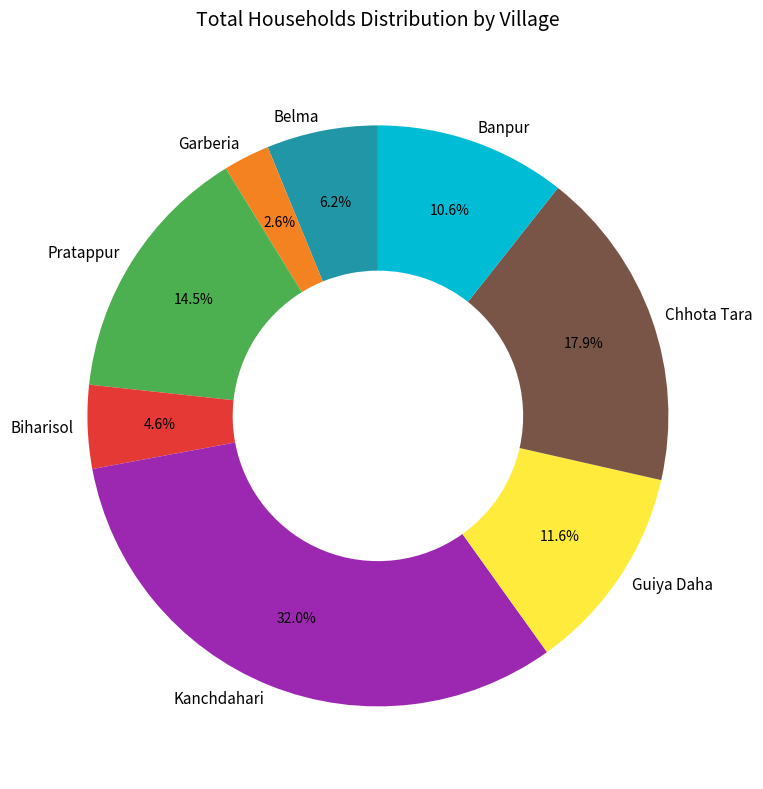

To the nearest percent, what portion does Belma represent?

6%